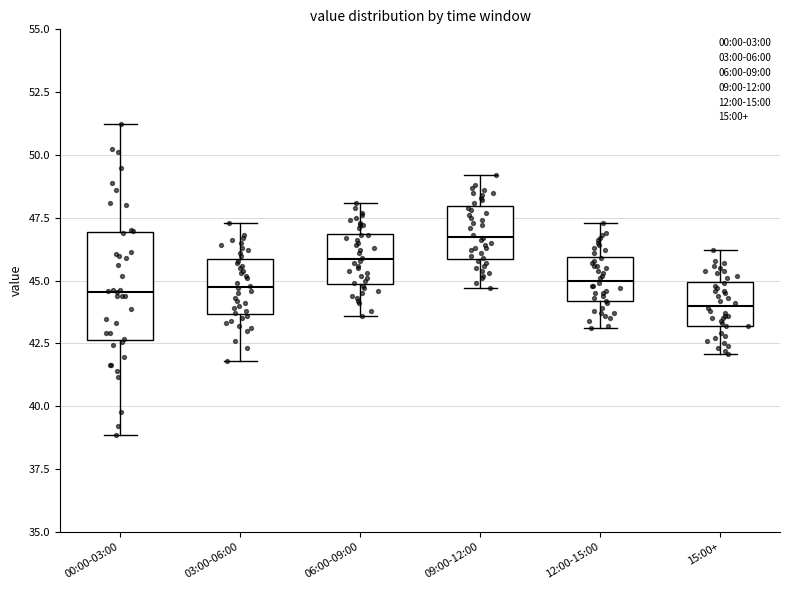

Where is the upper edge of the box for 09:00-12:00 on the y-axis? The values are not printed on the chart, so give them approximately, as read against the axis.

48.0